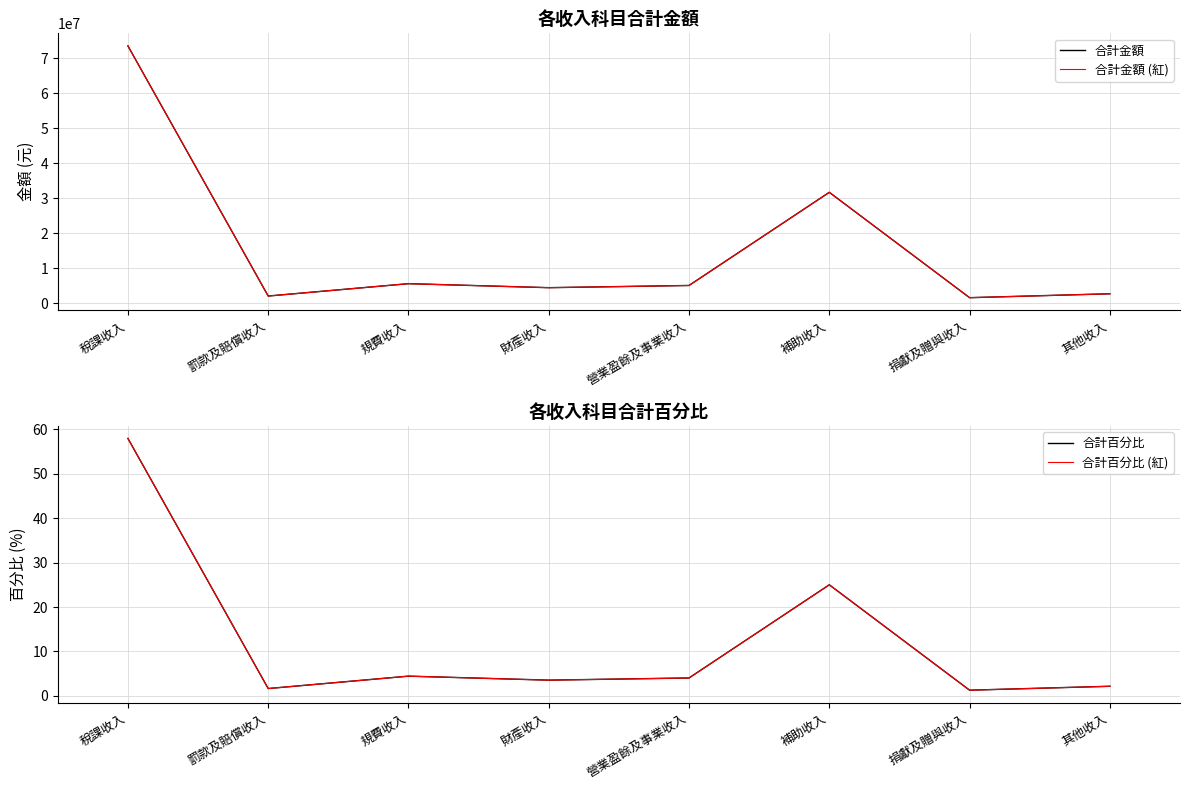

What is the total value across all series at 補助收入?

63464968.0